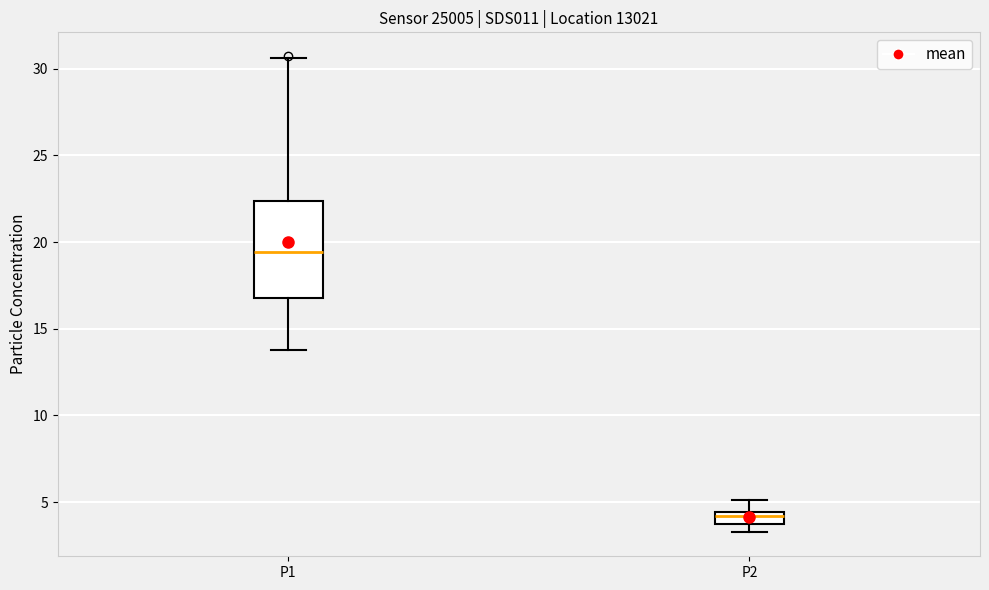

Which box has the highest median line?

P1